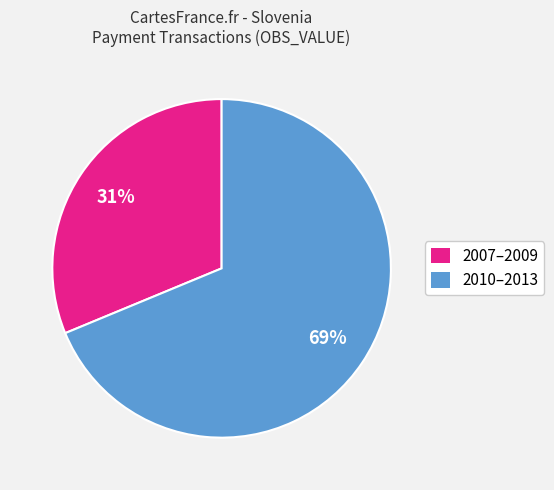

Is there any slice that represents more than half of the pie?

Yes